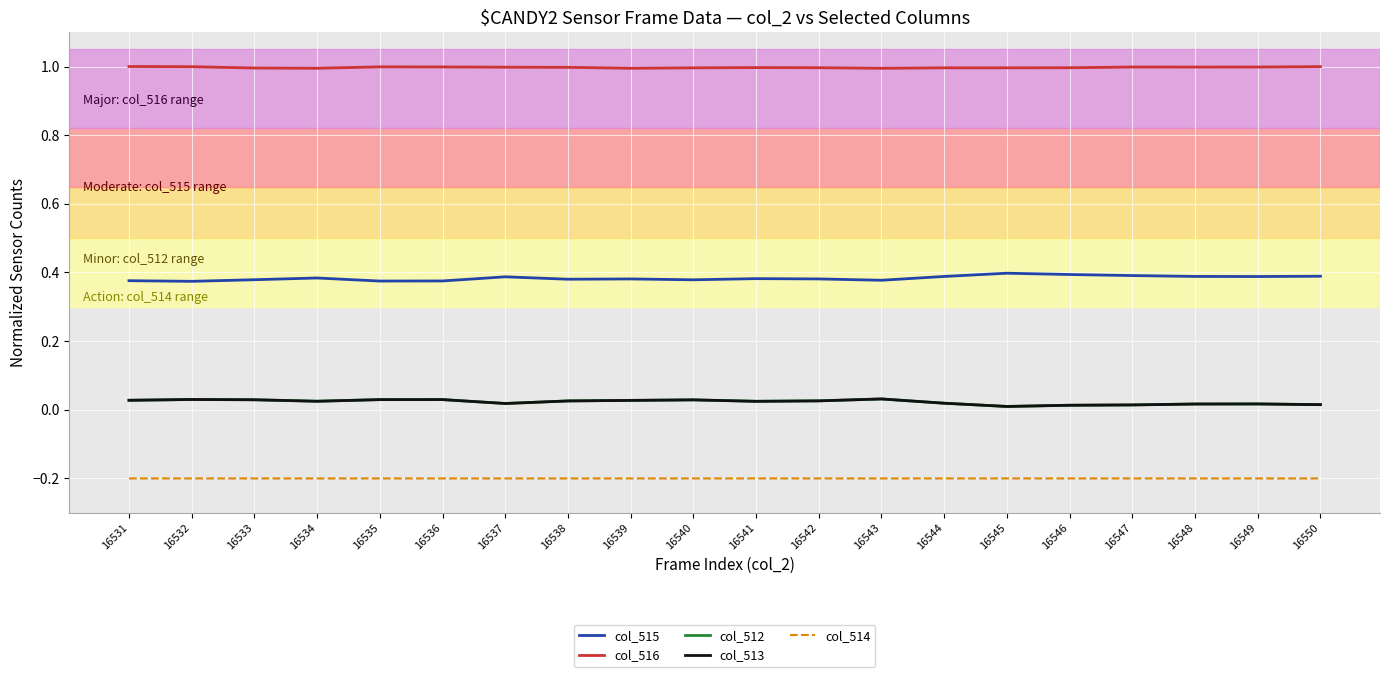

What is the spread (max minus min) of values at 16536?

1.2